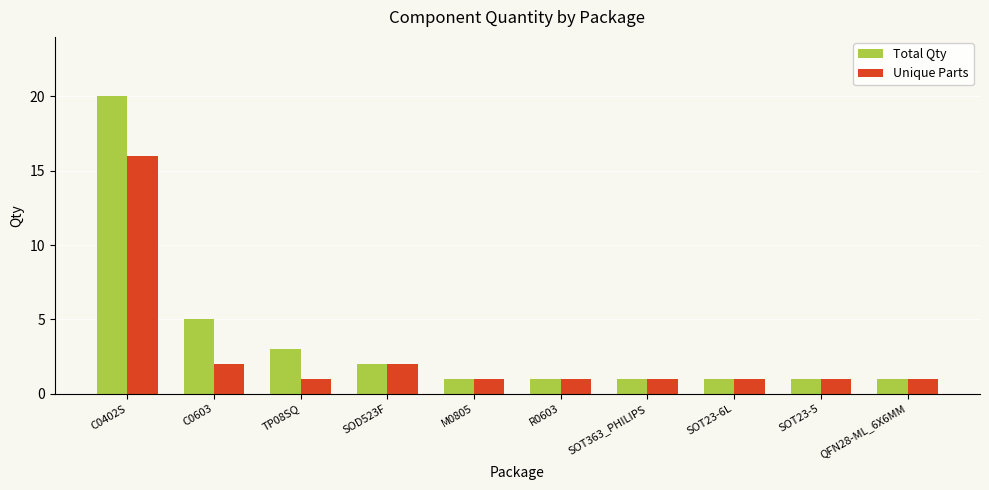

Are the bars grouped side by side (vs. stacked)?

Yes